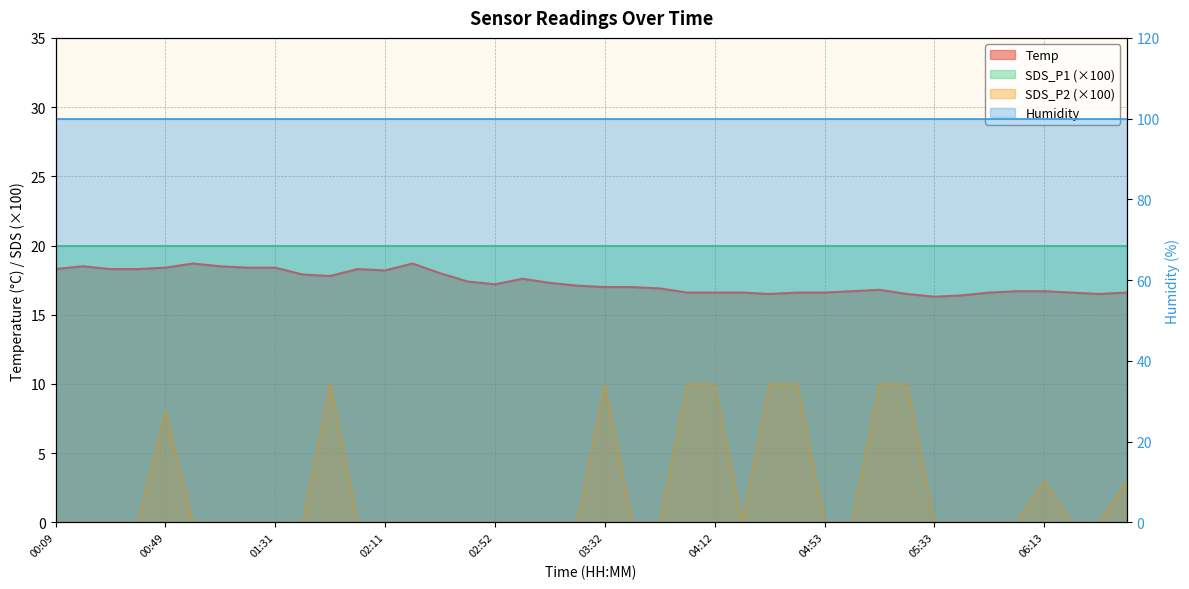

What is the highest value of the Temp series?

18.7